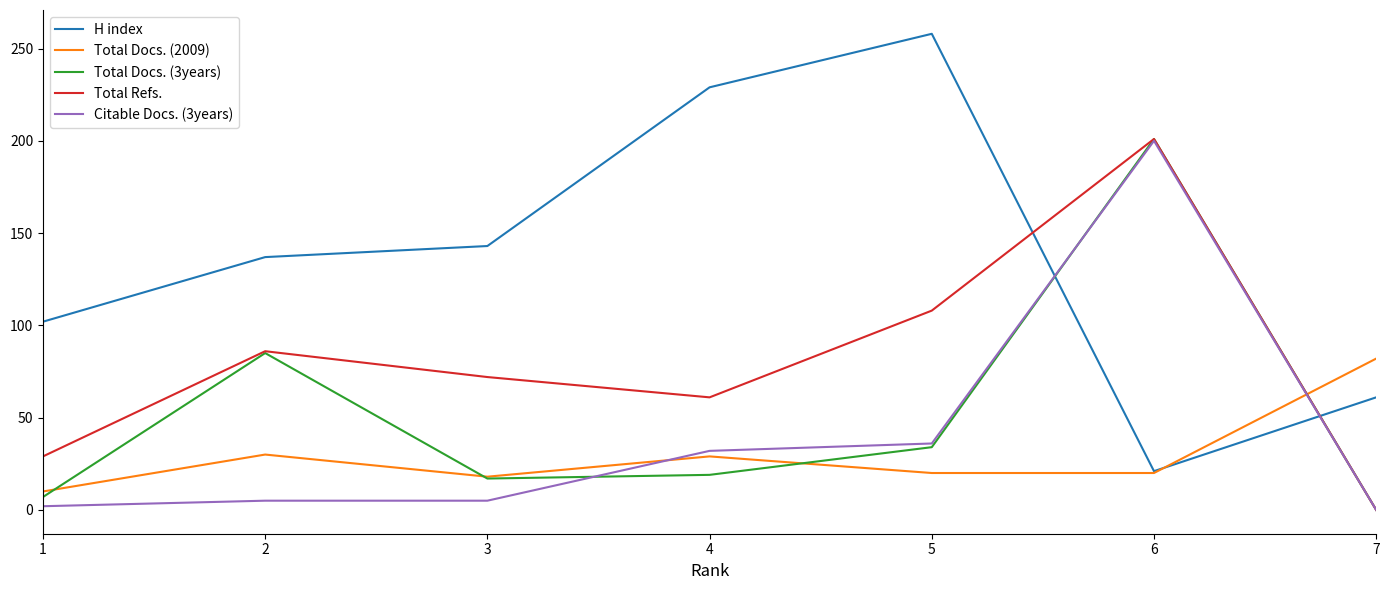

How many lines are shown in the chart?

5